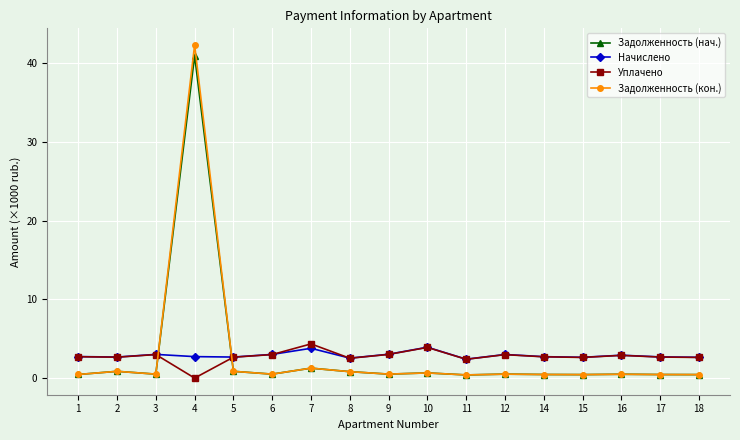

What value does the Задолженность (кон.) series have at 5?

0.9